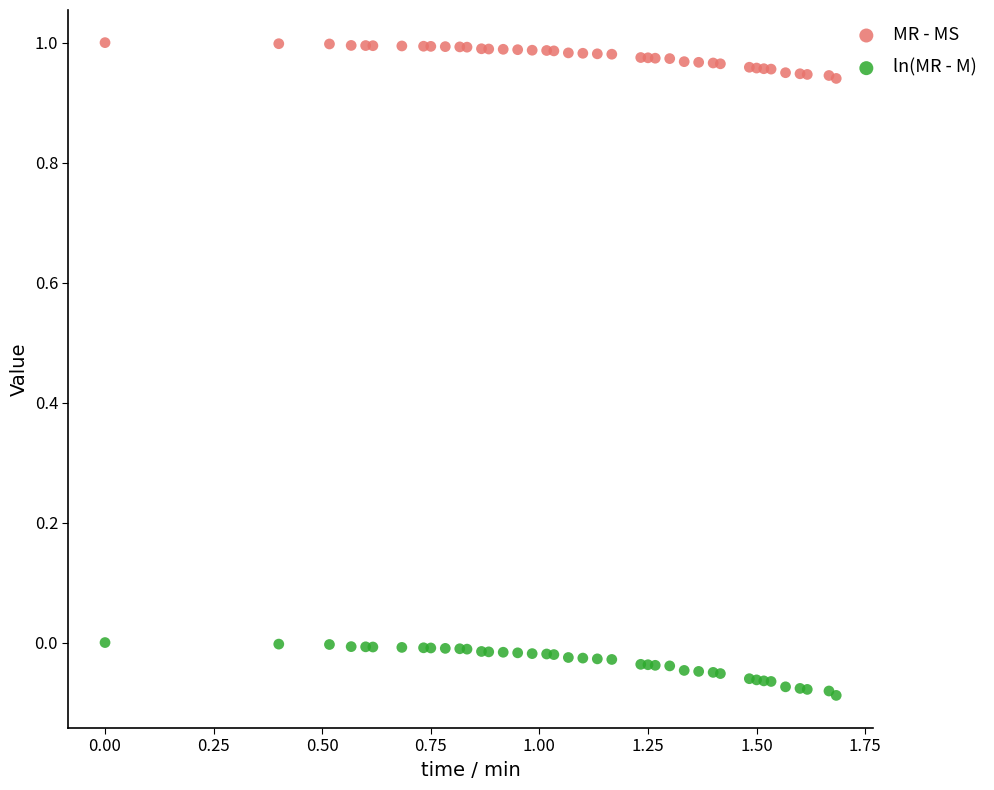

What is the X range (max minus min) for the scatter plot?

1.7